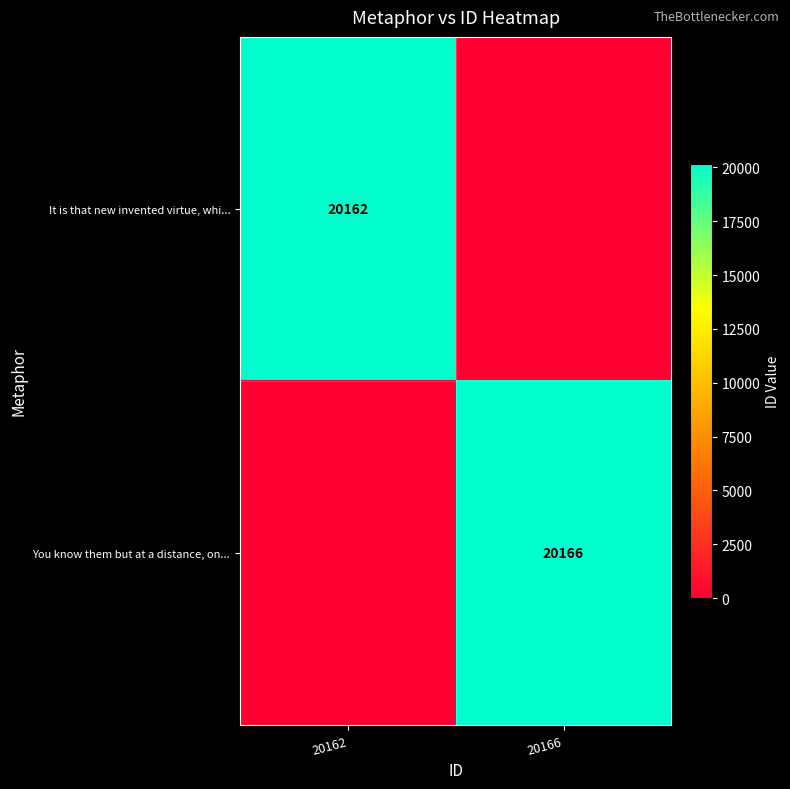

Is it true that You know them but at a distance, on... equals 20166 at 20166?

True